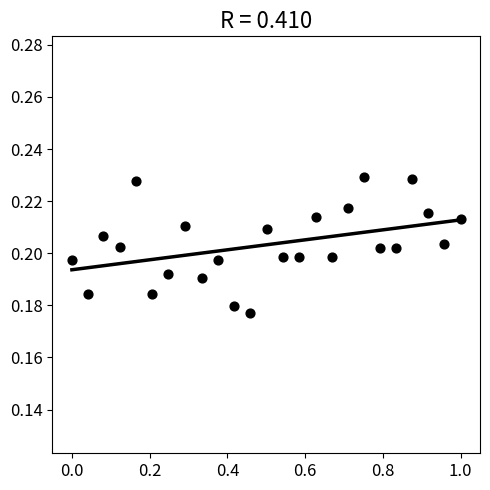

What is the range of X values (max minus min)?

1.0